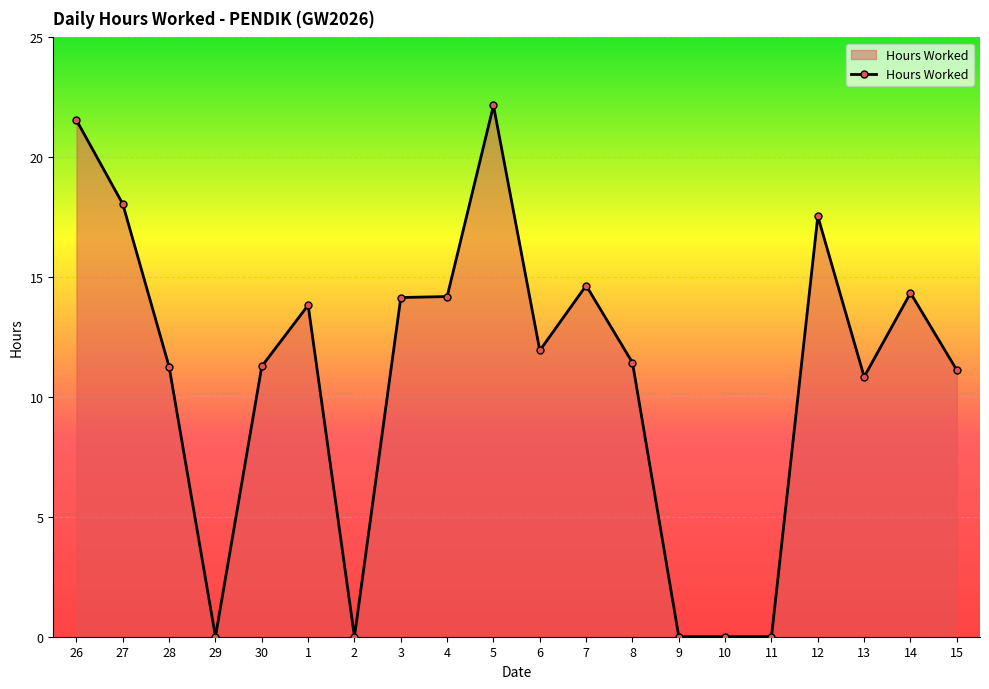

What is the difference between the values at 5 and 30?

10.9